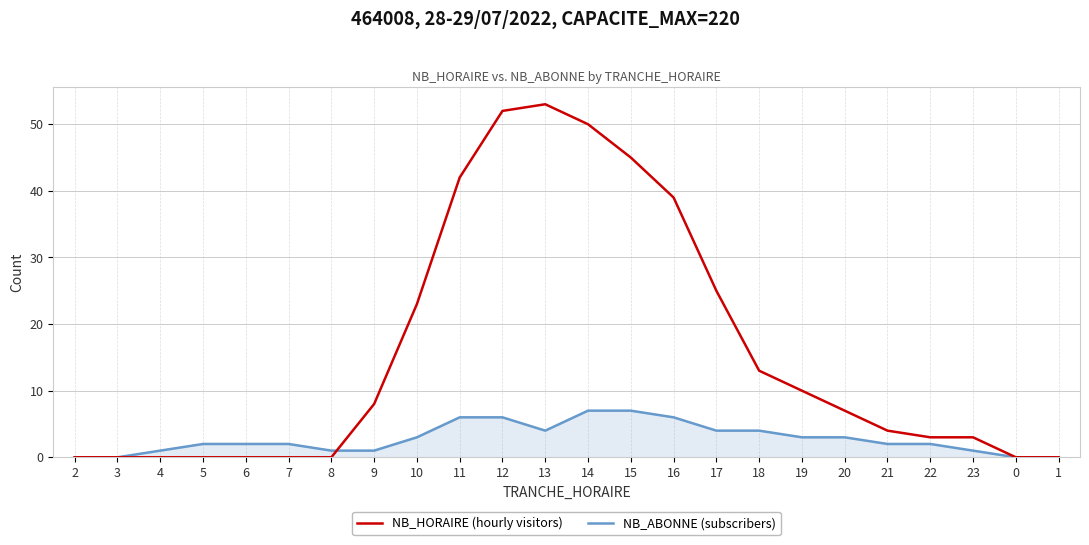

List the series in order of their peak value, lowest first.

NB_ABONNE (subscribers), NB_HORAIRE (hourly visitors)